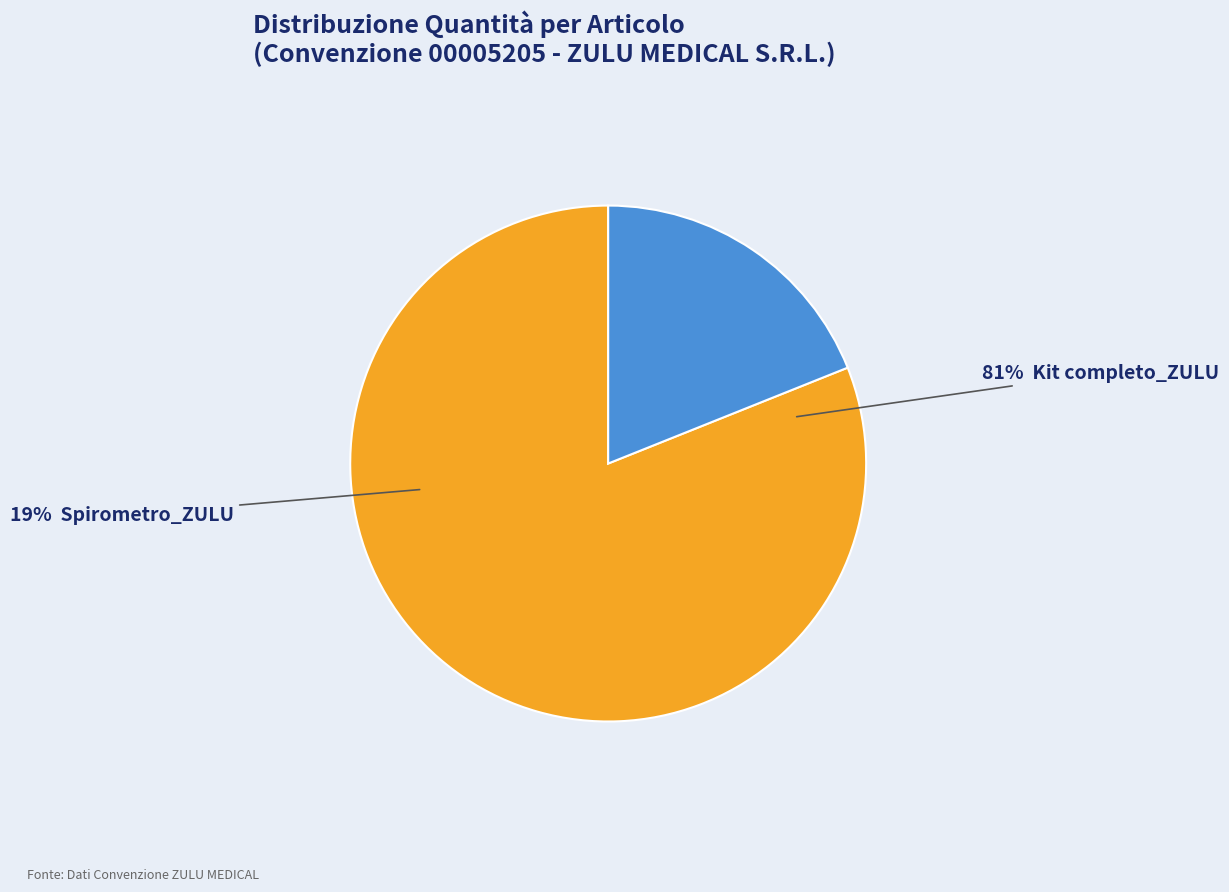

Approximately how many times larger is the value at Spirometro_ZULU compared to Kit completo_ZULU?

0.2